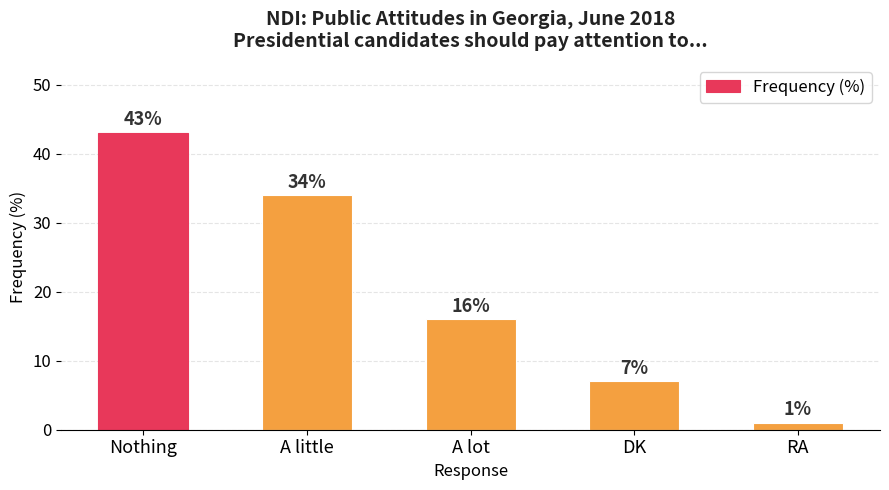

Rank the categories by value from lowest to highest.

RA, DK, A lot, A little, Nothing